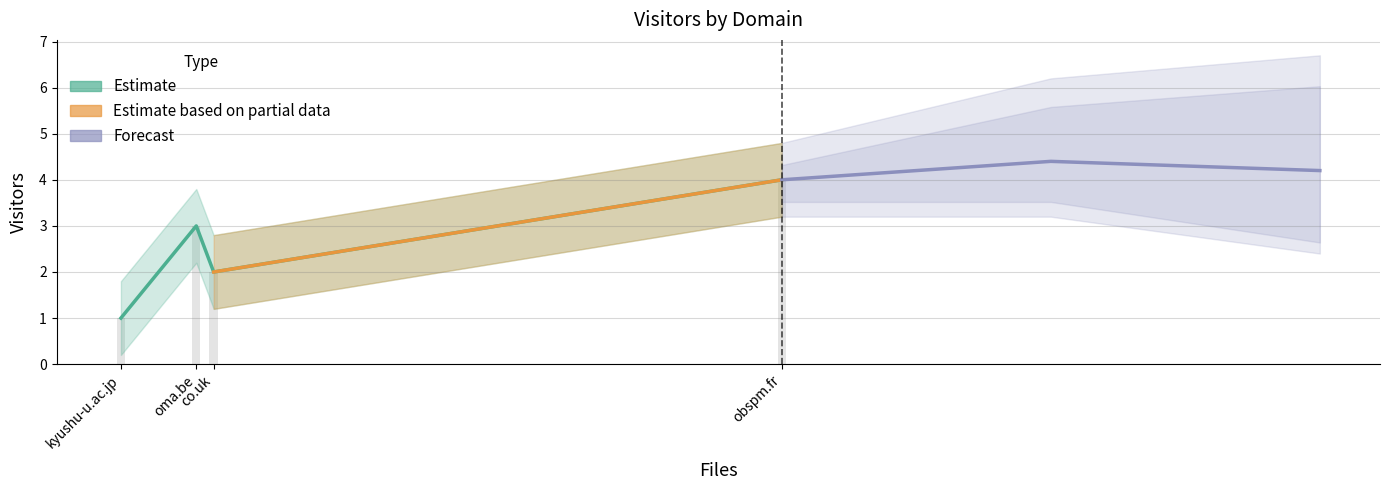

At which label is Visitors_lower closest to 1?

co.uk